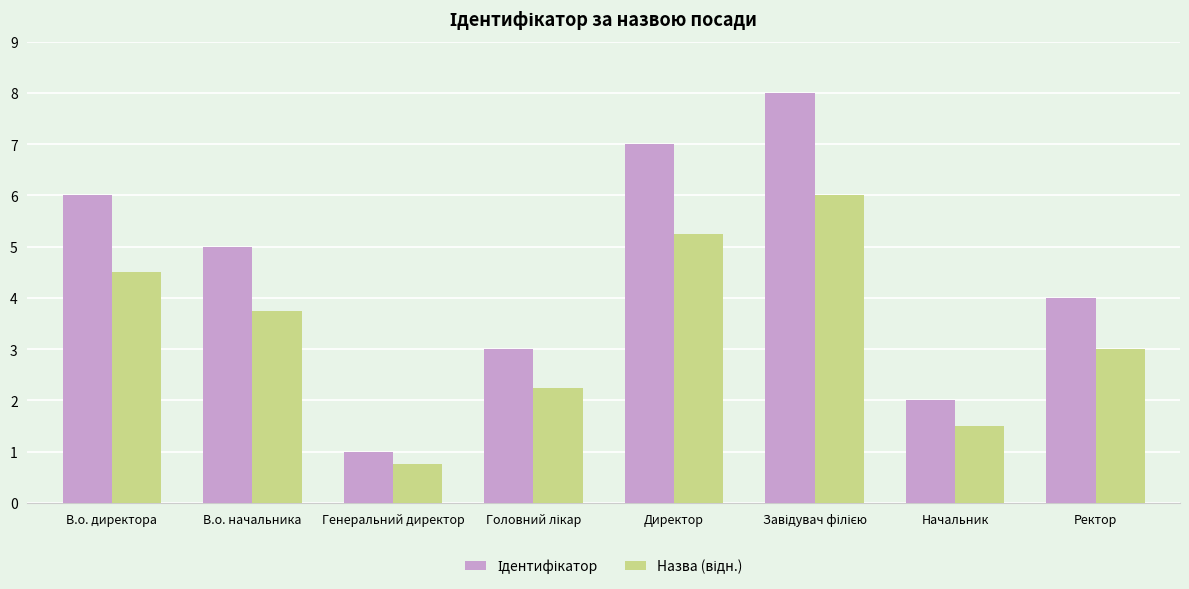

Does the chart contain any negative values?

No